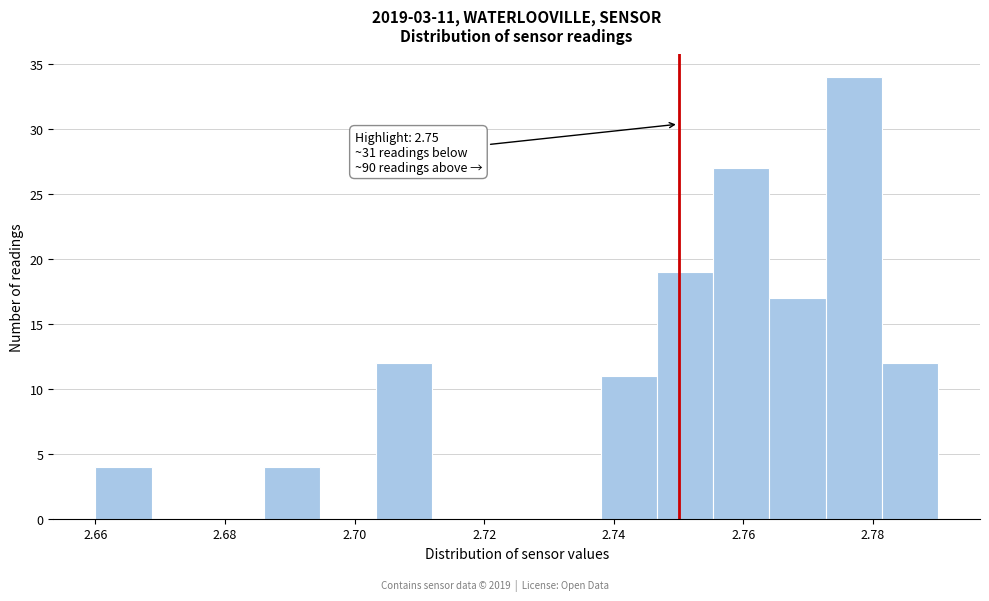

Over which range of the x-axis is the bar tallest?

2.772 to 2.782